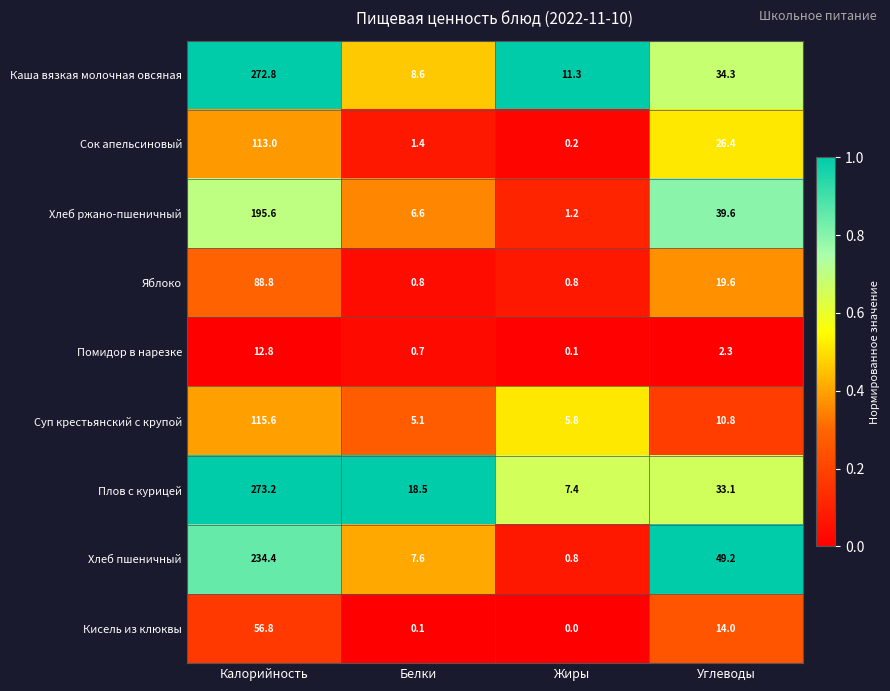

Where does the Хлеб ржано-пшеничный series first go above 39?

Калорийность